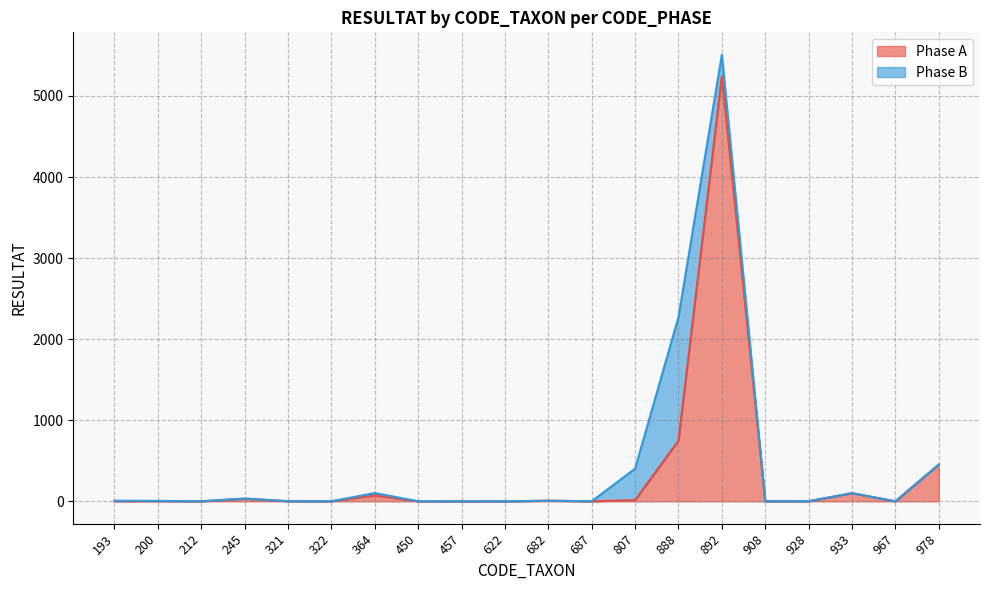

Is it true that the value at 682 is 12?

False